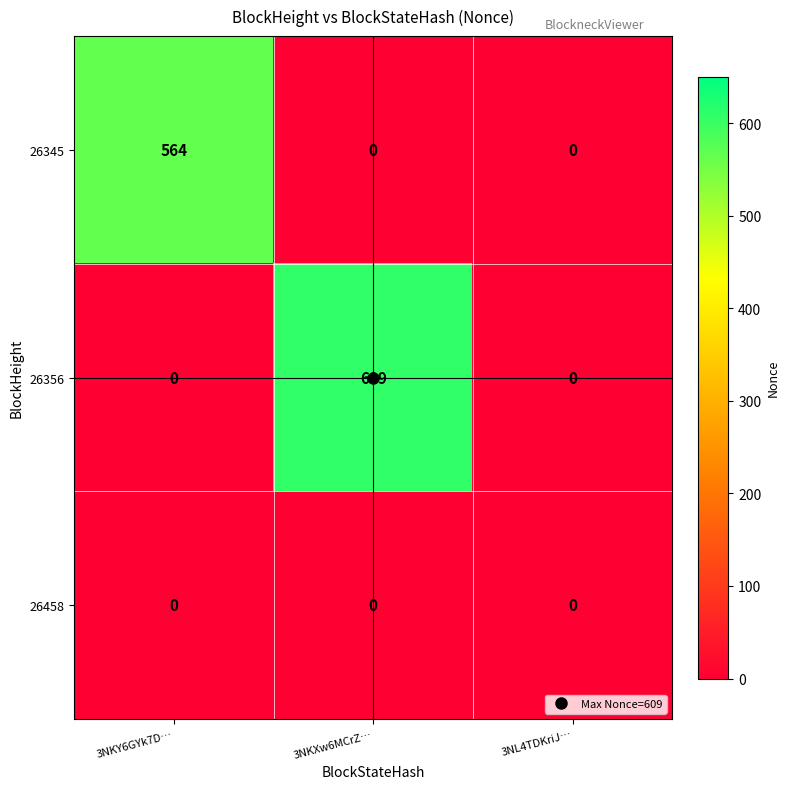

List the series in order of their peak value, highest first.

26356, 26345, 26458